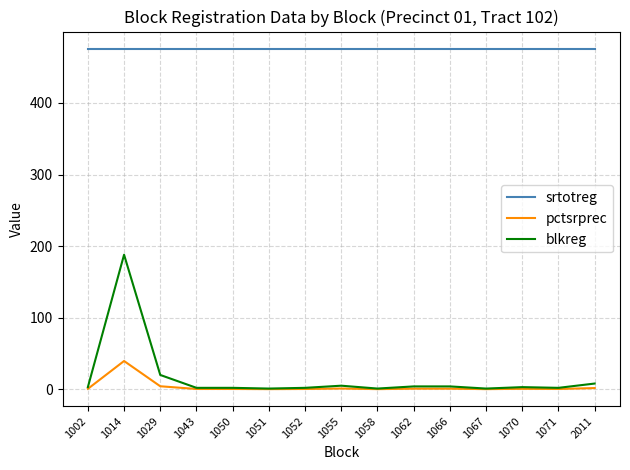

Is the value of srtotreg at 1002 greater than the value of blkreg at 1050?

Yes